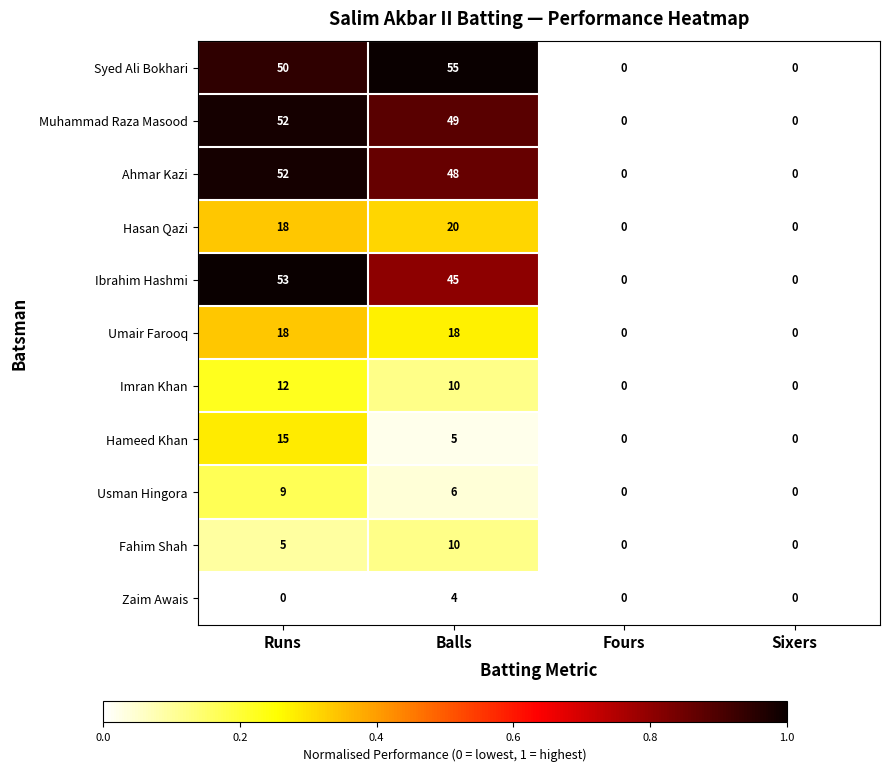

The Muhammad Raza Masood series shows -36 at Sixers. True or false?

False